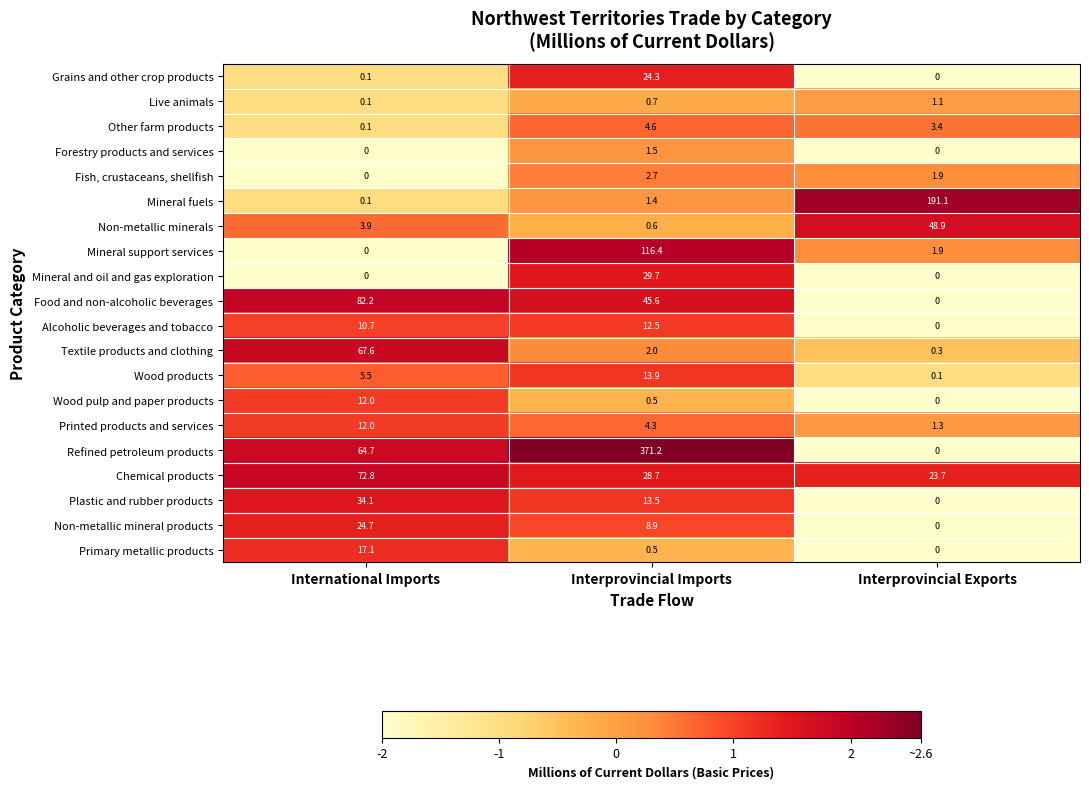

What is the maximum value shown in the chart?

371.2